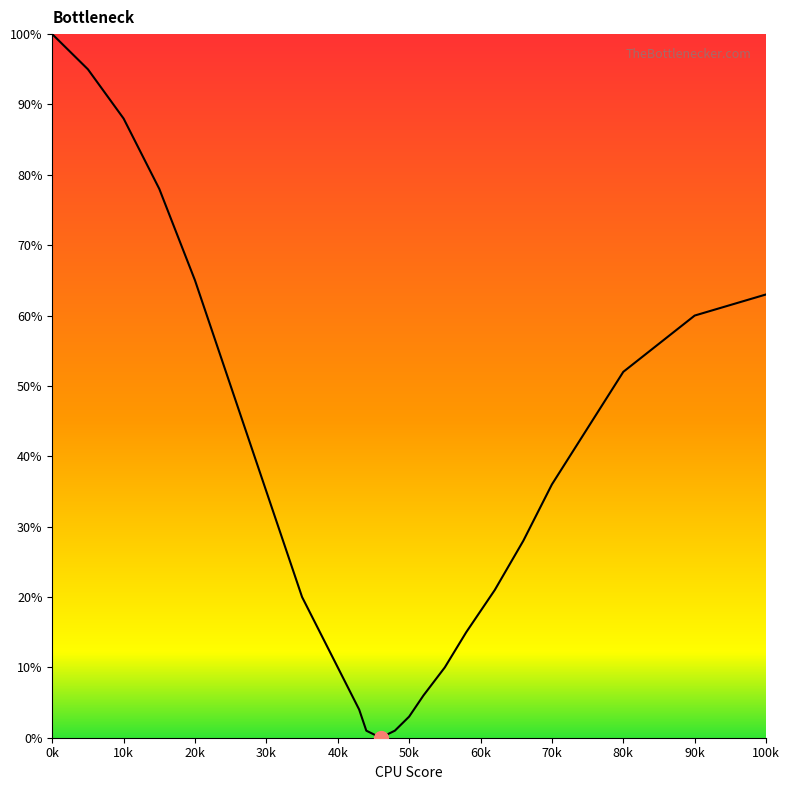

What is the difference between the maximum and minimum values?

100